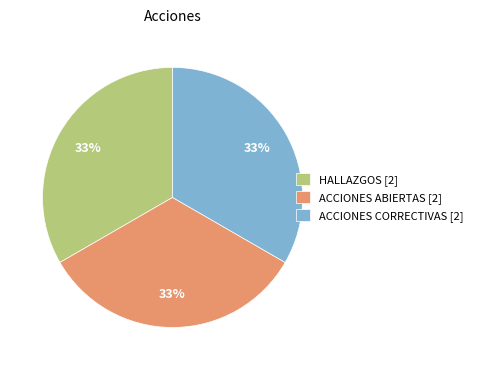

To the nearest percent, what is the difference between the largest and smallest slice percentages?

0%